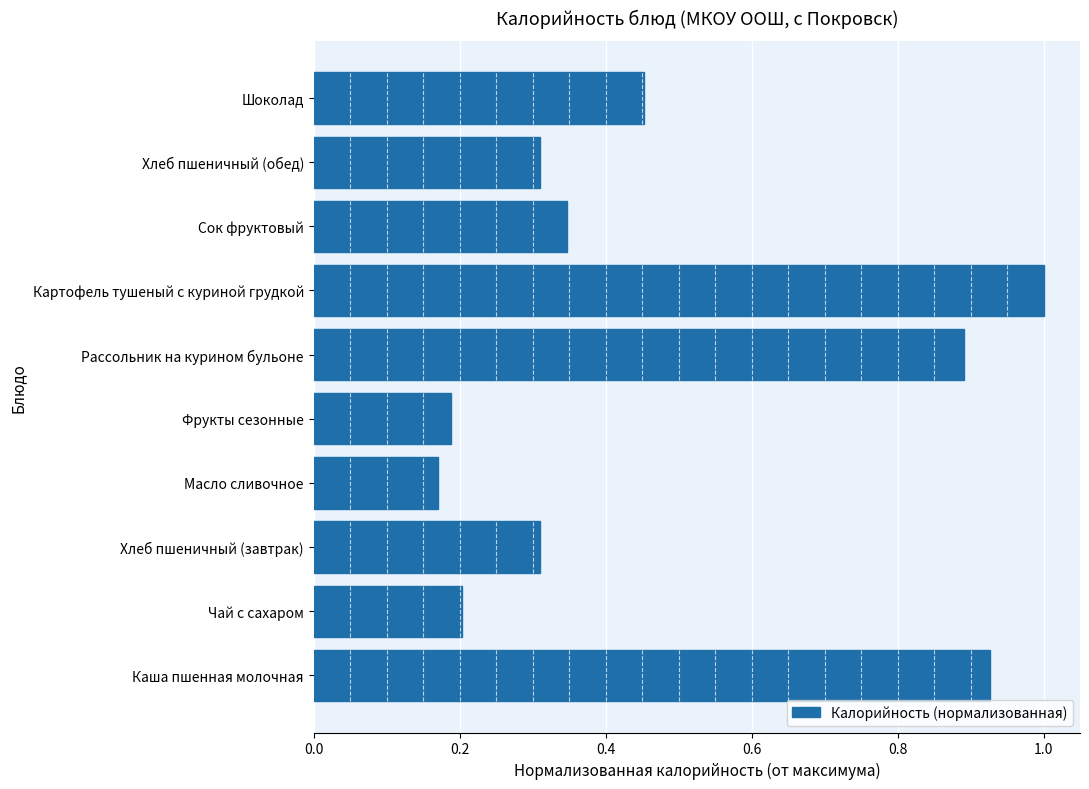

What is the difference between the maximum and minimum values?

0.8